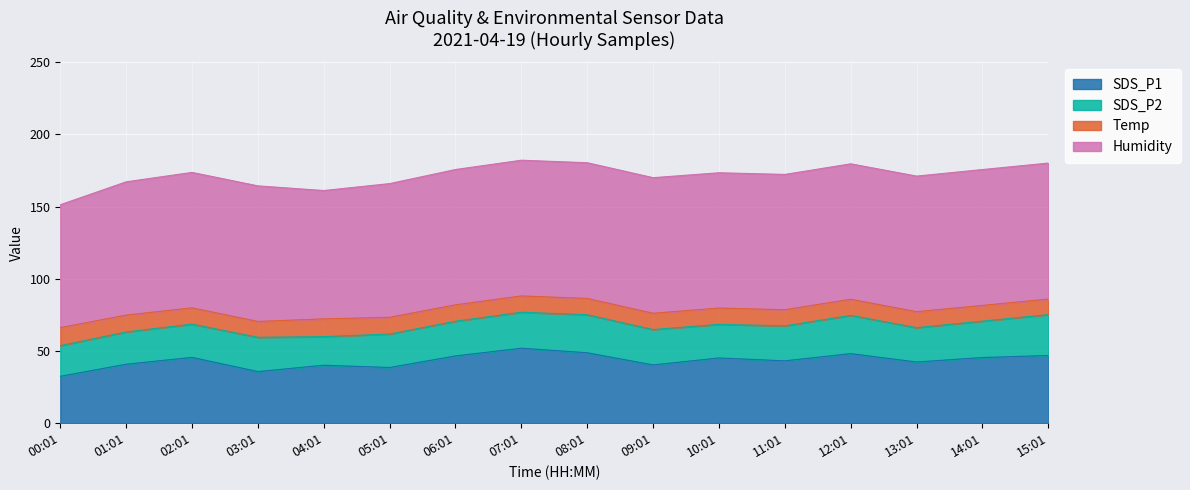

Which has a higher value, 10:01 or 01:01?

10:01